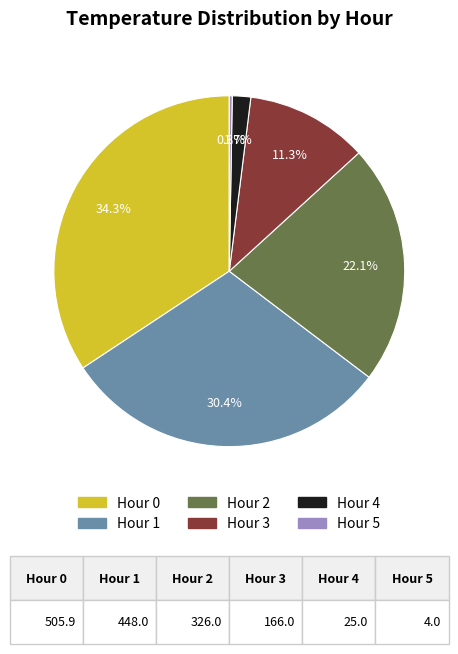

Is the sum of Hour 0 and Hour 1 greater than half?

Yes